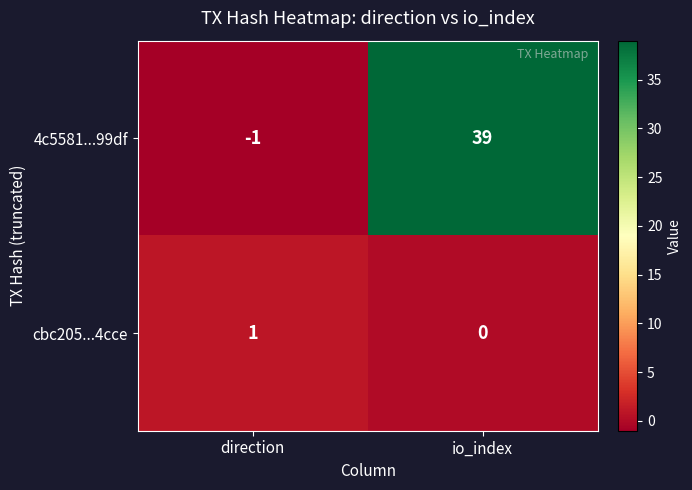

What is the difference between the highest and lowest values at io_index?

39